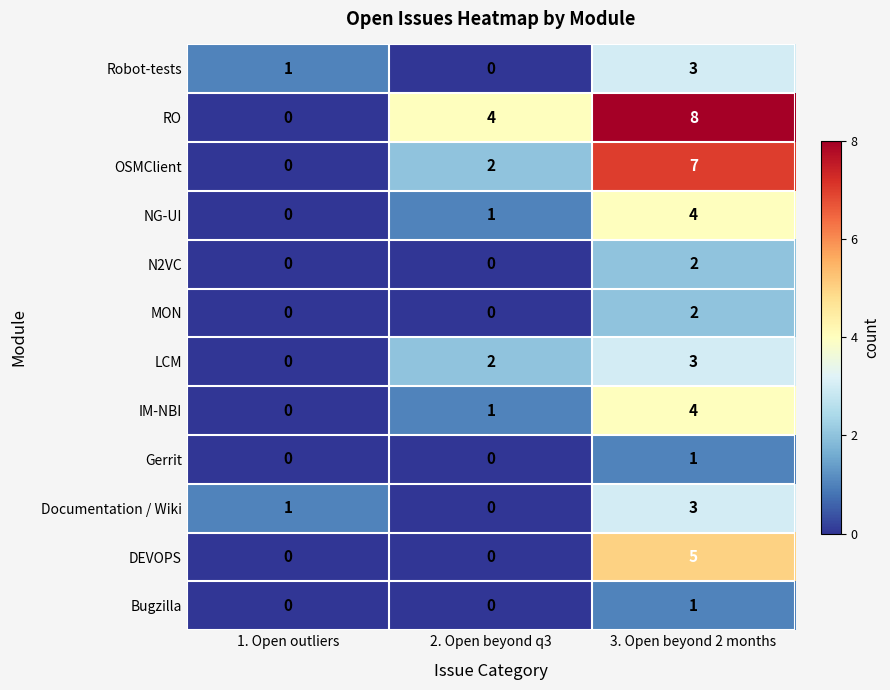

What is the difference between the highest and lowest values at 3. Open beyond 2 months?

7